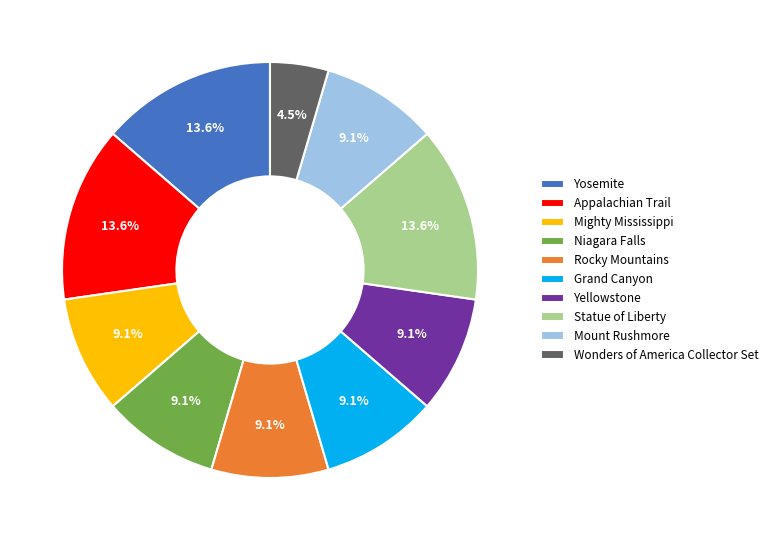

To the nearest percent, what percentage of the pie is Rocky Mountains?

9%